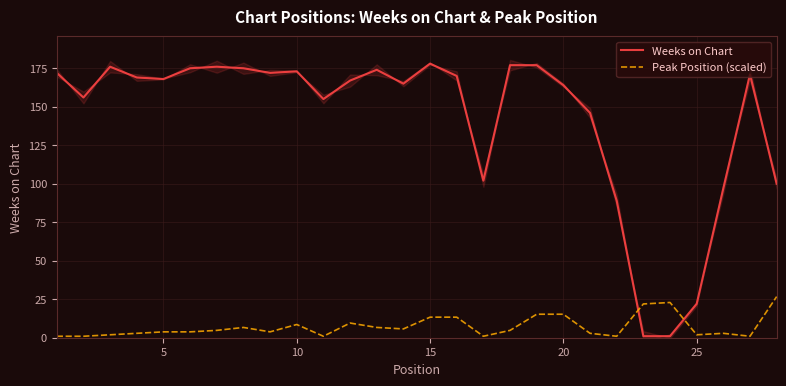

How many interior local peaks does the Weeks on Chart series have?

6